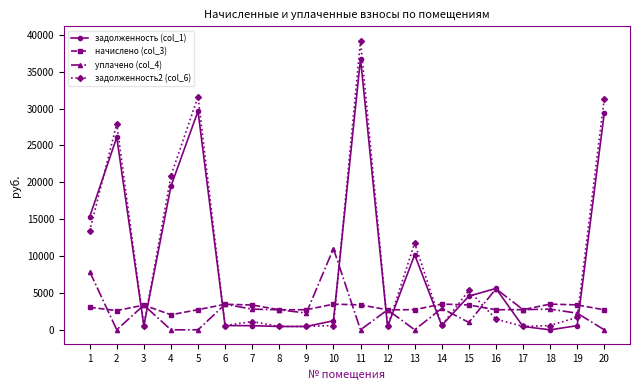

What is the difference between the начислено (col_3) values at 12 and 17?

26.4